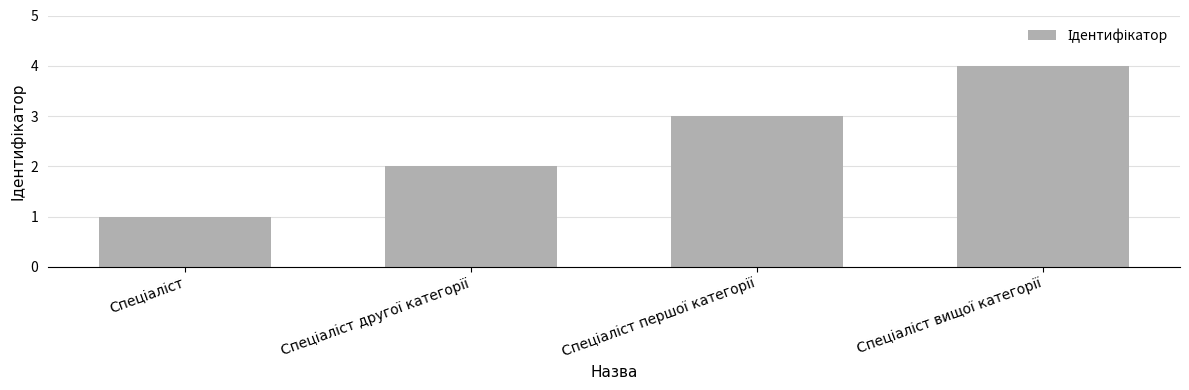

How many series are shown in this chart?

1